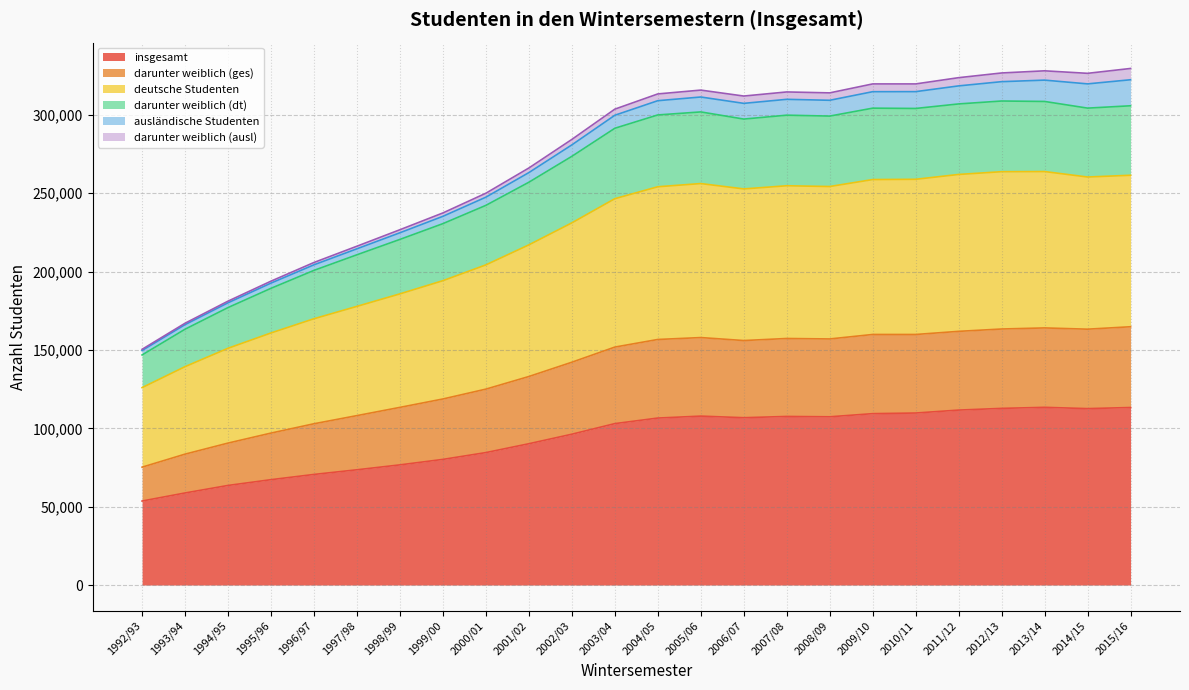

Which category has the highest value across all series?

2015/16